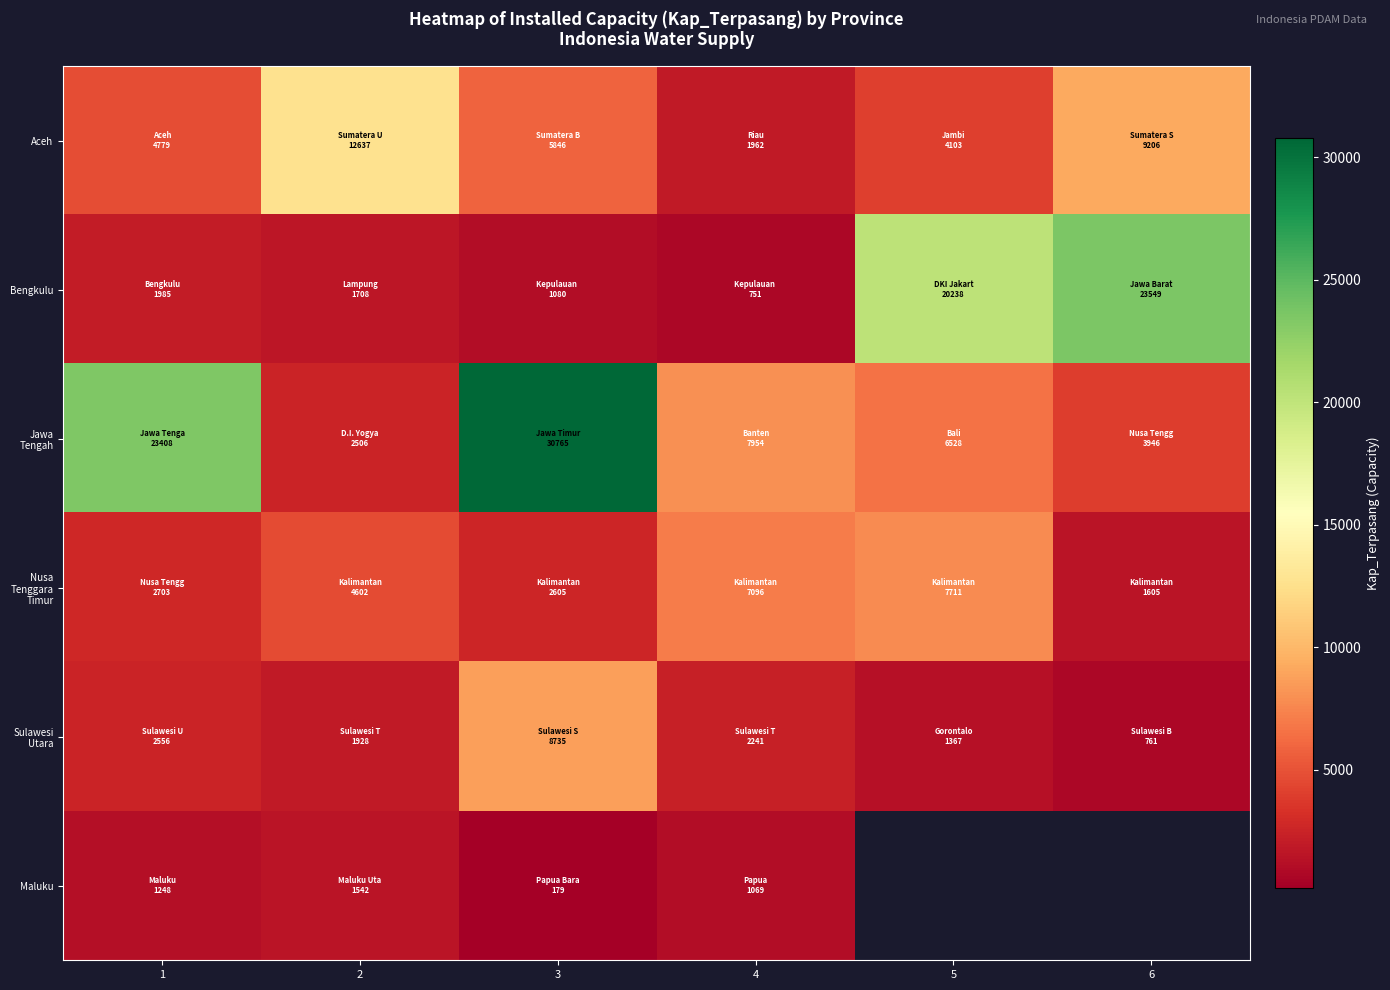

At which category is the sum across all series the highest?

3